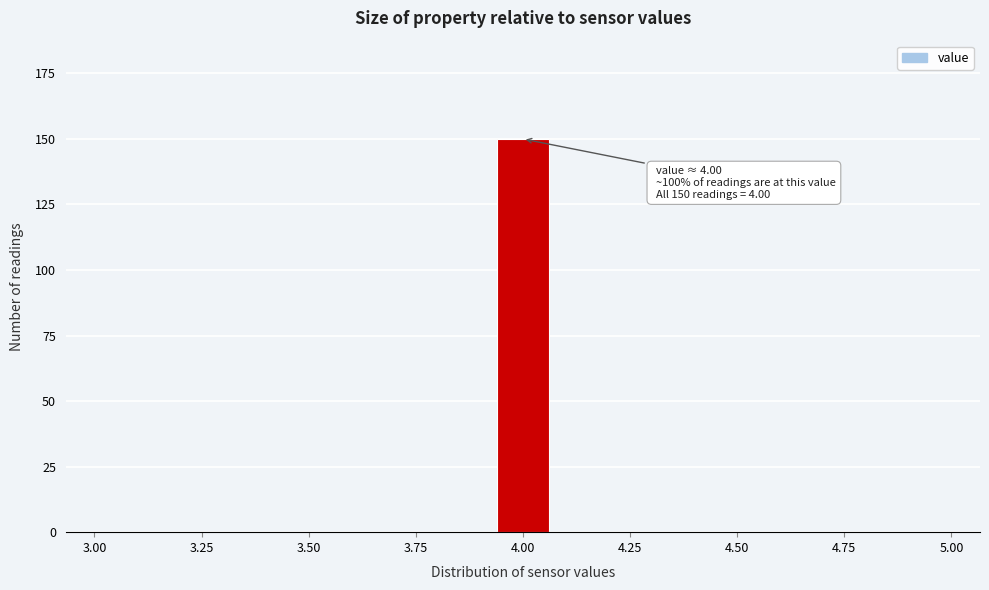

Read against the x-axis, roughly where is the centre of the tallest bar?

4.00